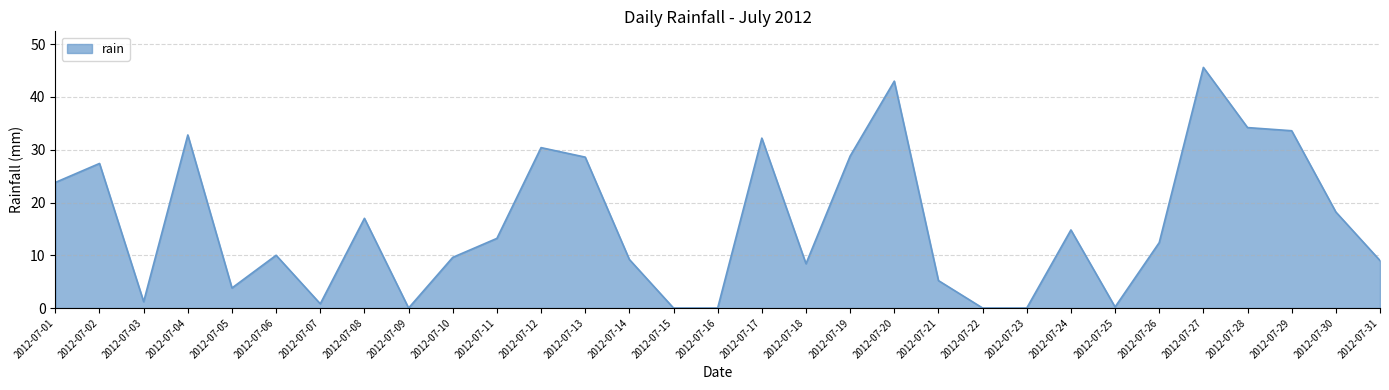

Between 2012-07-30 and 2012-07-08, which is larger?

2012-07-30